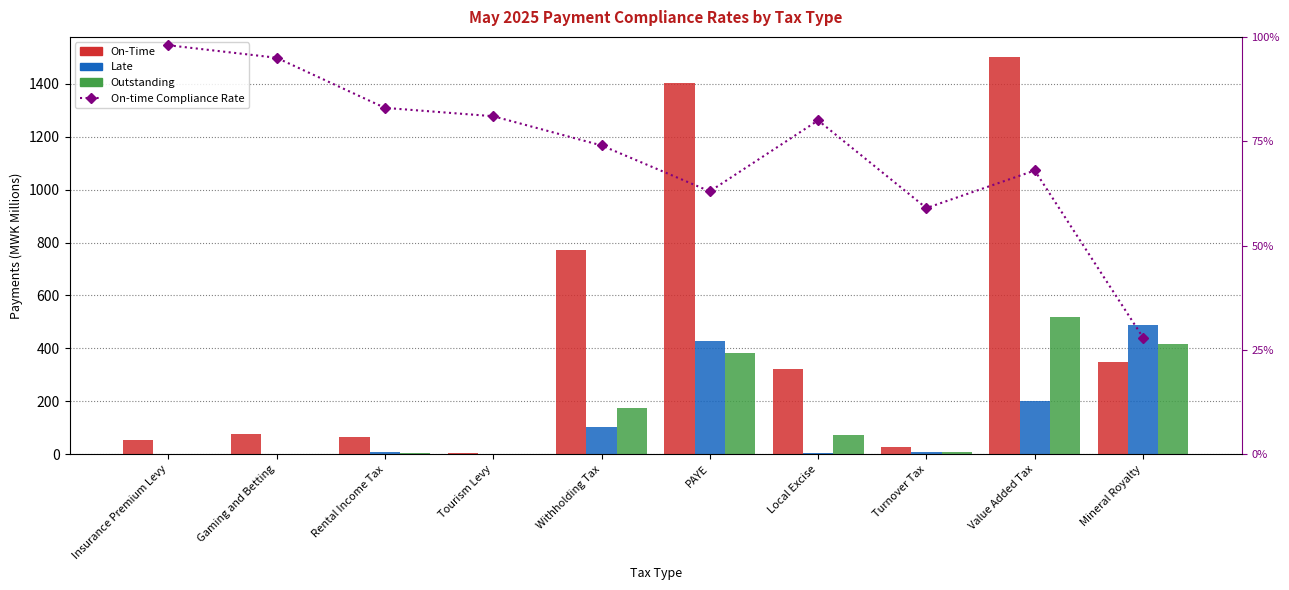

Reading left to right, transcribe all the data shown in this chart.

On-Time: Insurance Premium Levy=53.1	Gaming and Betting=75.9	Rental Income Tax=67.5	Tourism Levy=4.8	Withholding Tax=771.3	PAYE=1403.0	Local Excise=320.9	Turnover Tax=27.8	Value Added Tax=1501.3	Mineral Royalty=348.9
Late: Insurance Premium Levy=0.6	Gaming and Betting=2.6	Rental Income Tax=10.2	Tourism Levy=0.5	Withholding Tax=102.2	PAYE=427.7	Local Excise=6.7	Turnover Tax=9.9	Value Added Tax=202.2	Mineral Royalty=487.3
Outstanding: Insurance Premium Levy=0.5	Gaming and Betting=1.7	Rental Income Tax=4.1	Tourism Levy=0.6	Withholding Tax=175.9	PAYE=381.2	Local Excise=74.0	Turnover Tax=9.3	Value Added Tax=518.3	Mineral Royalty=418.4
On-time Compliance Rate: Insurance Premium Levy=1.0	Gaming and Betting=0.9	Rental Income Tax=0.8	Tourism Levy=0.8	Withholding Tax=0.7	PAYE=0.6	Local Excise=0.8	Turnover Tax=0.6	Value Added Tax=0.7	Mineral Royalty=0.3